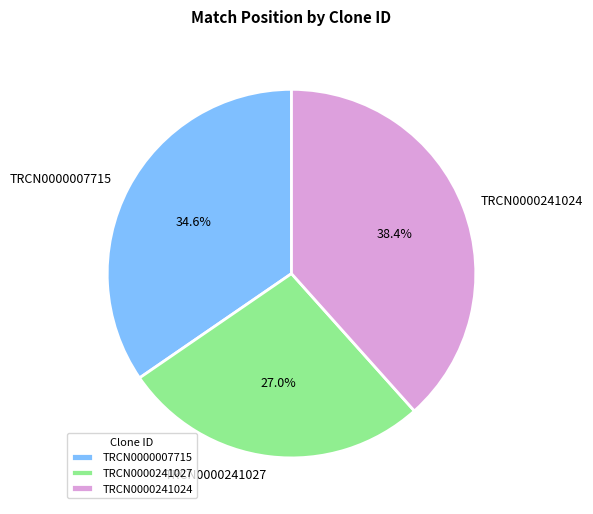

Count the number of slices in the pie.

3